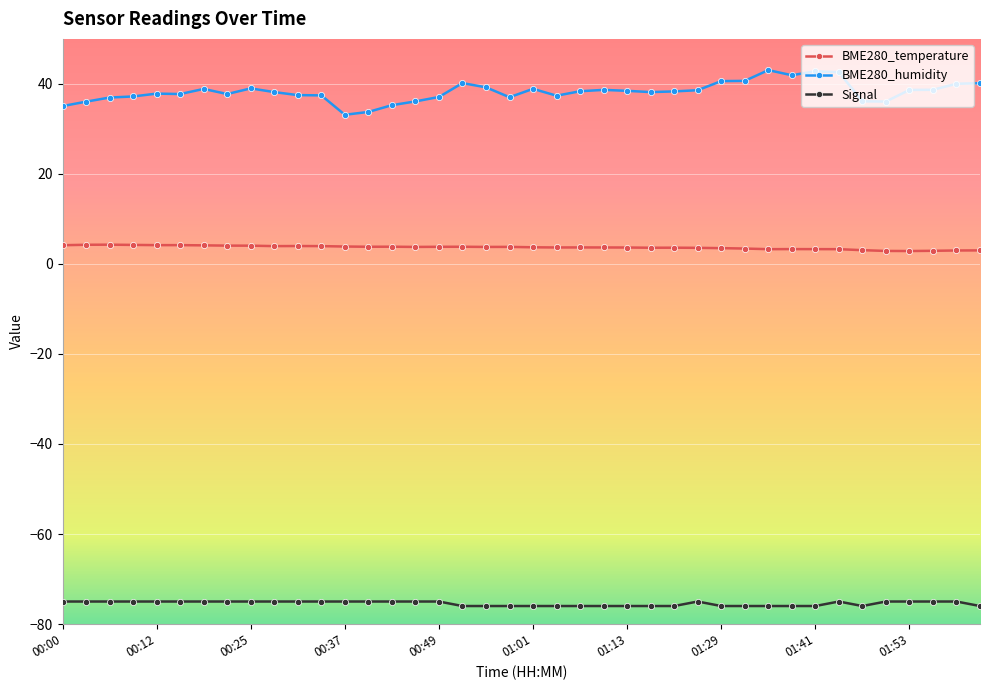

Which series has the widest spread of values?

BME280_humidity